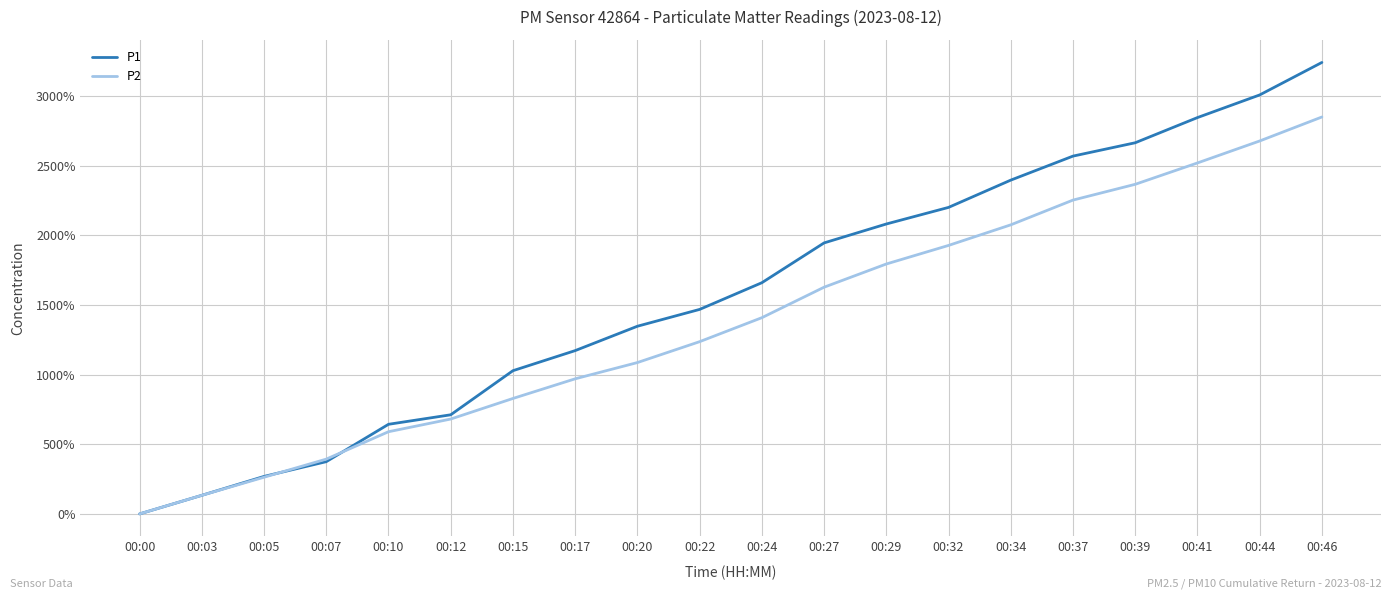

How many positive values does the P2 series have?

19